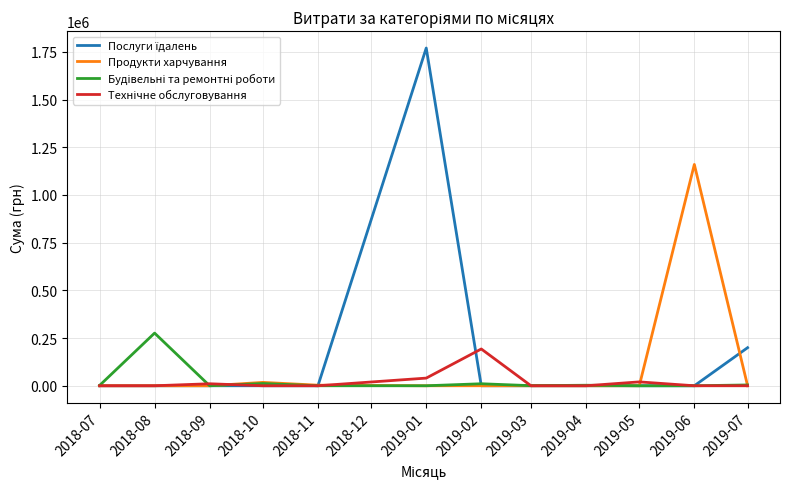

The Продукти харчування series shows 0.0 at 2019-03. True or false?

True